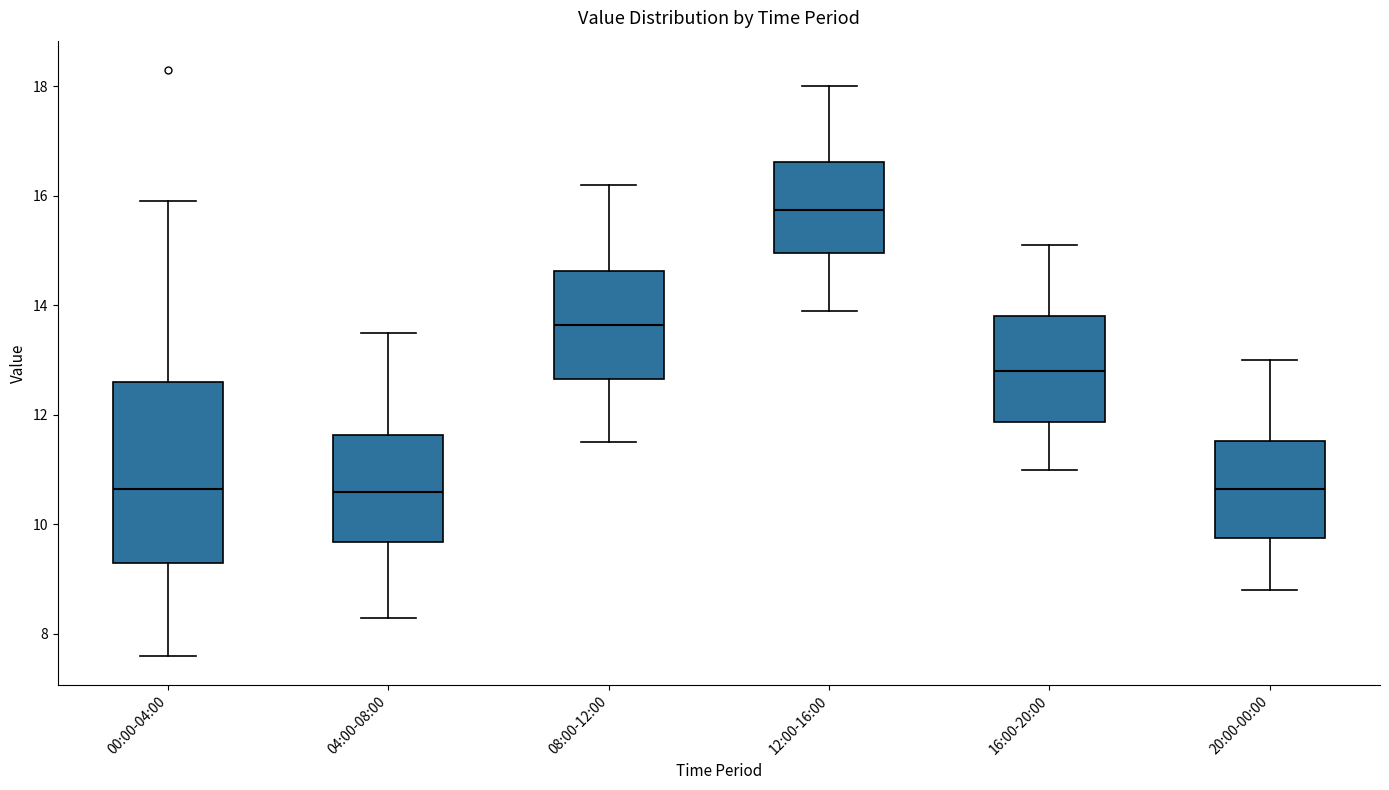

Reading left to right, transcribe this box plot: for each box, give where its median line is, the range the box spans, and where its two whiskers end, as read against the y-axis. The values are not printed on the chart, so give them approximately, as read against the axis.

00:00-04:00: median 10.6, box 9.4 to 12.6, whiskers 7.6 to 16.0
04:00-08:00: median 10.6, box 9.6 to 11.6, whiskers 8.4 to 13.6
08:00-12:00: median 13.6, box 12.6 to 14.6, whiskers 11.6 to 16.2
12:00-16:00: median 15.8, box 15.0 to 16.6, whiskers 14.0 to 18.0
16:00-20:00: median 12.8, box 11.8 to 13.8, whiskers 11.0 to 15.2
20:00-00:00: median 10.6, box 9.8 to 11.6, whiskers 8.8 to 13.0